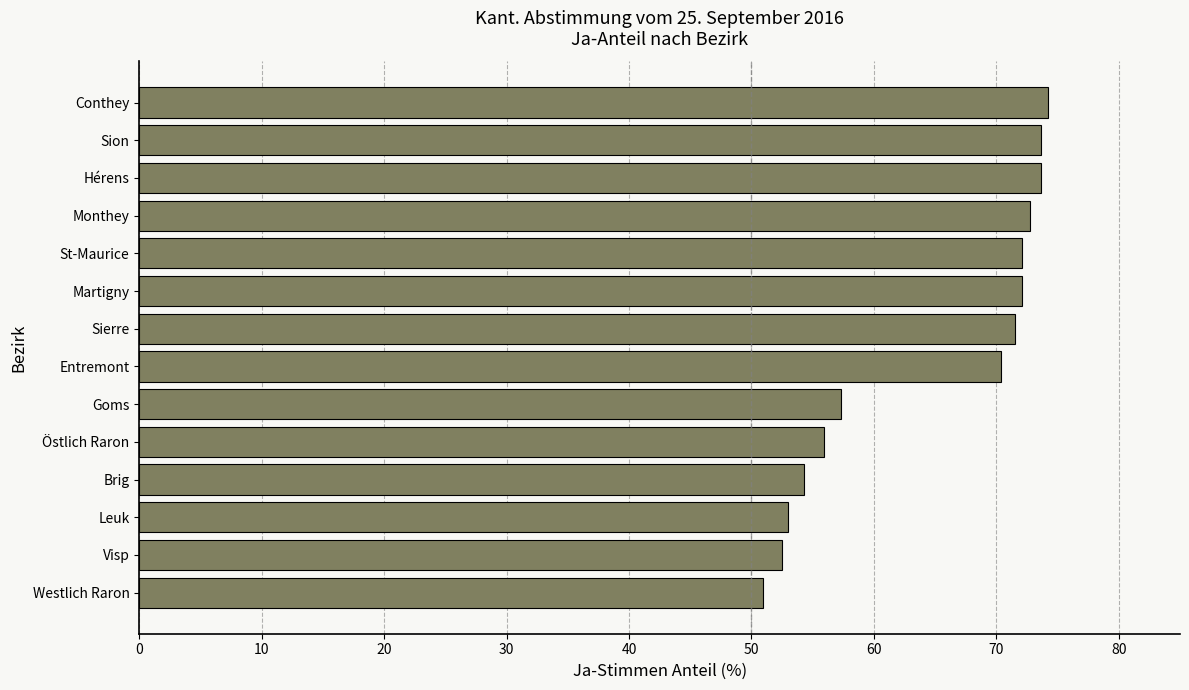

Reading bottom to top, extract all data points from this chart.

51.0	52.5	53.0	54.3	55.9	57.3	70.4	71.5	72.1	72.1	72.8	73.7	73.7	74.2